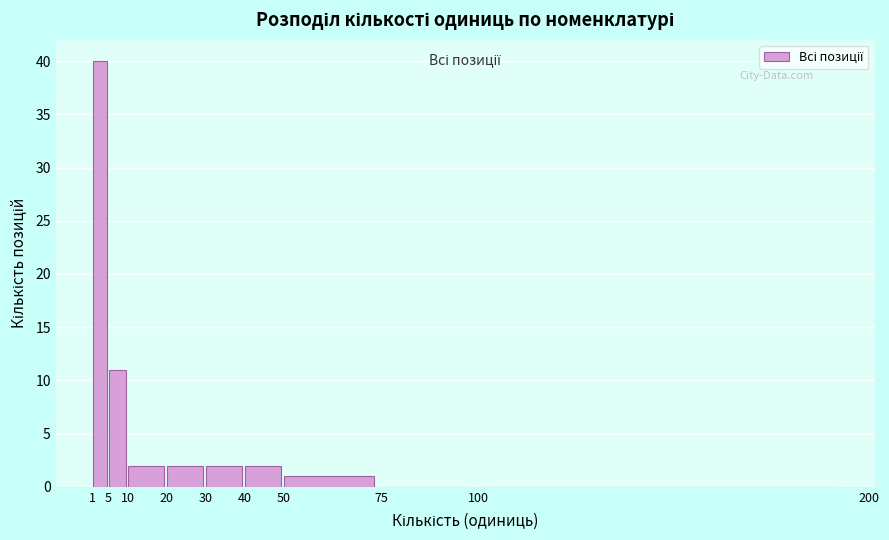

Which range on the x-axis has the tallest bar?

1 to 5